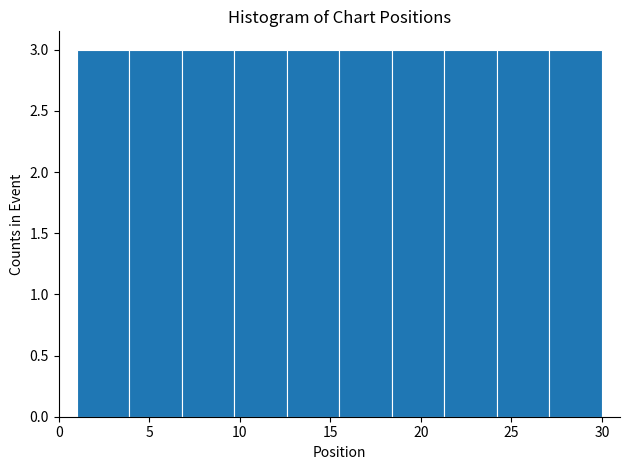

How tall is the bar that spans 3.9 to 6.8 on the x-axis? Neither the bar edges nor the heights are printed on the chart, so give them approximately, as read against the axes.

3